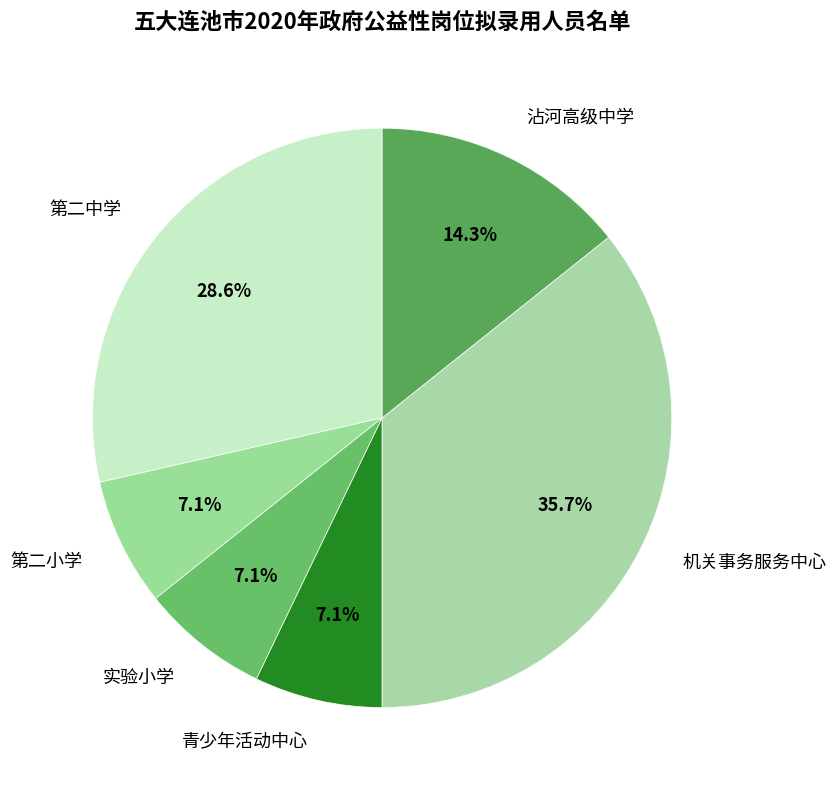

What percentage is the 实验小学 slice, to the nearest percent?

7%